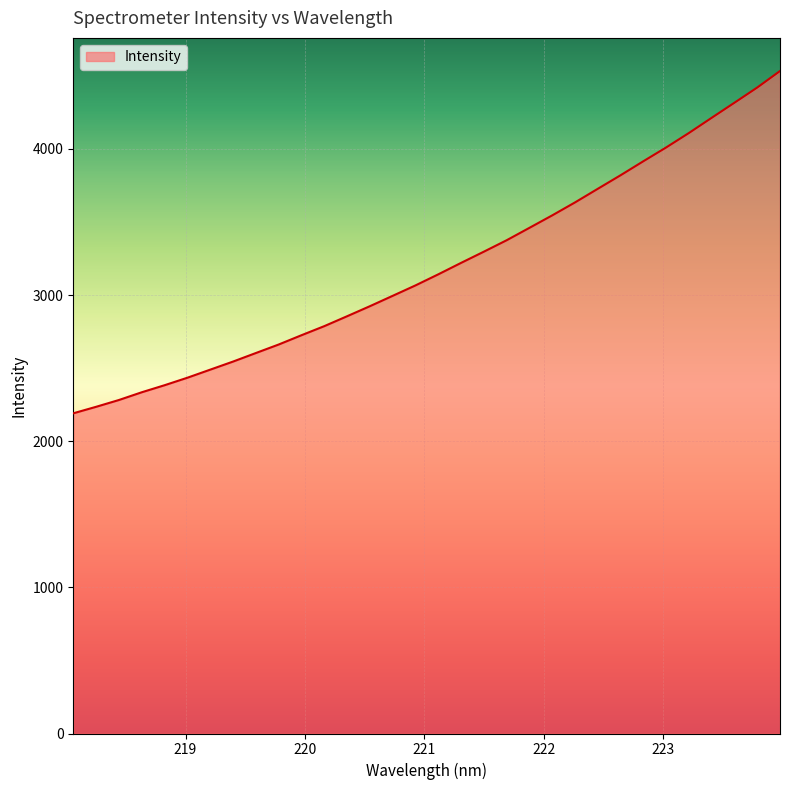

What is the maximum value shown in the chart?

4532.5